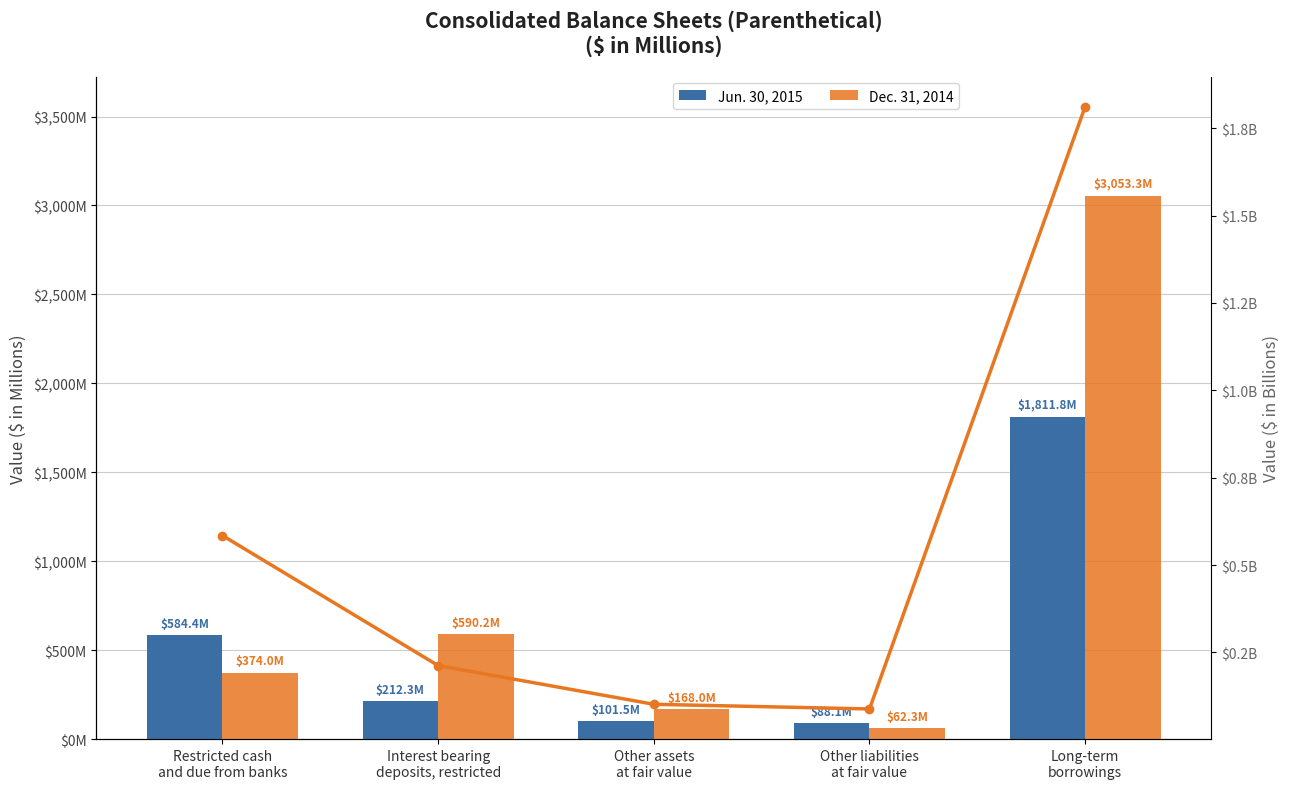

Between Interest bearing
deposits, restricted and Restricted cash
and due from banks, which is larger?

Restricted cash
and due from banks